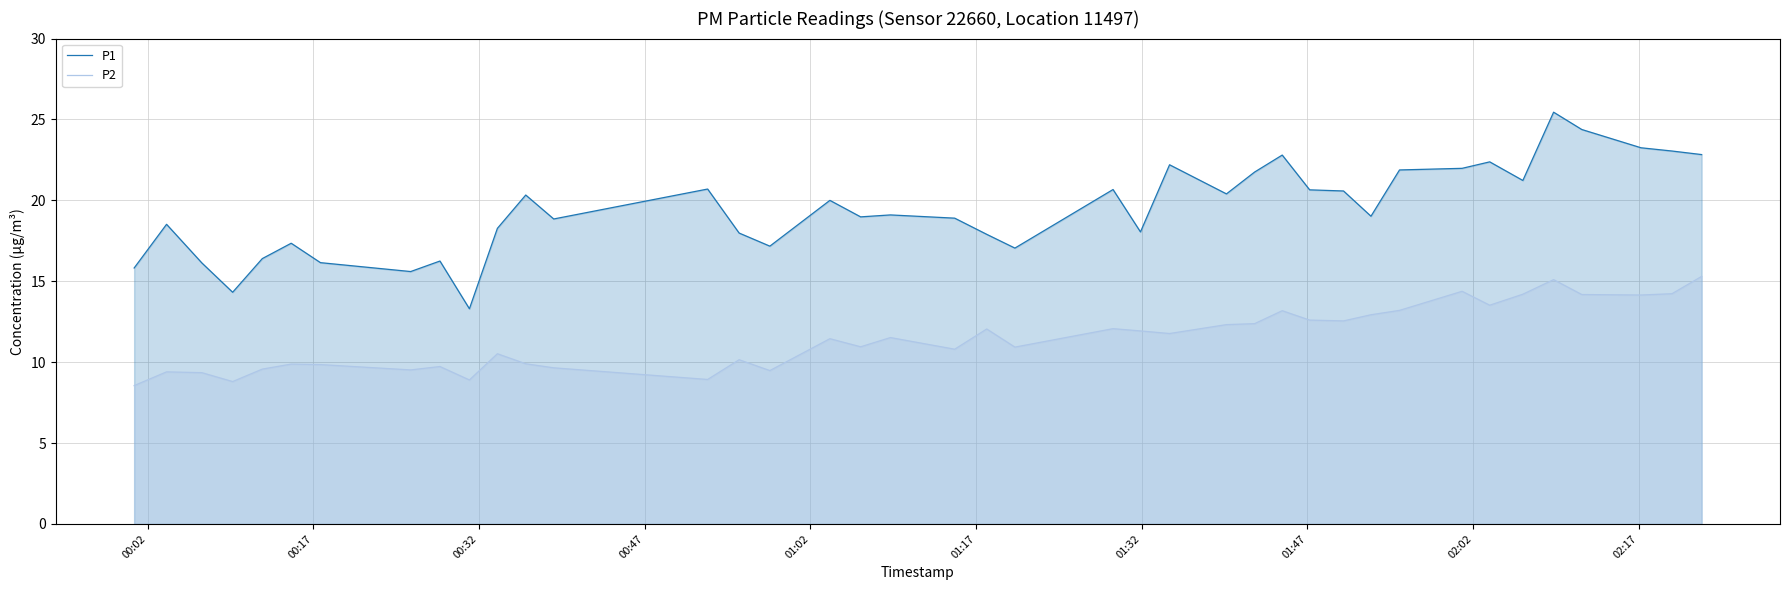

Count the number of data series in this chart.

2